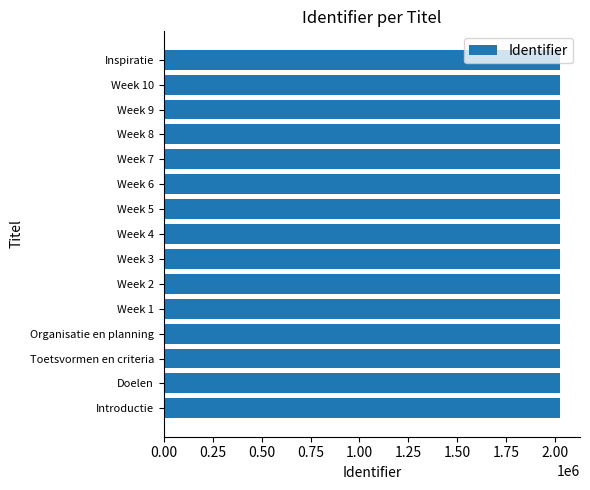

Does the chart contain any negative values?

No